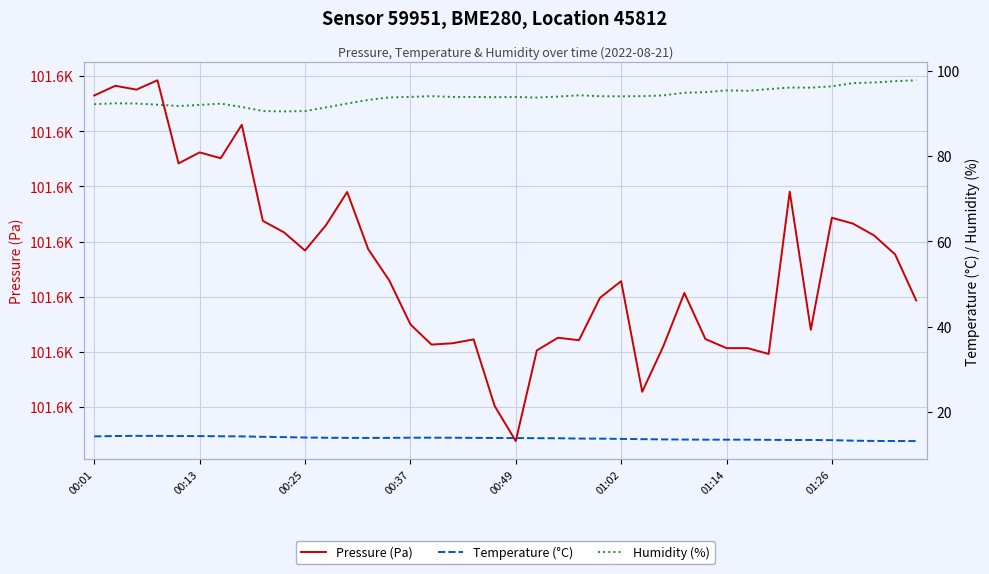

What is the spread (max minus min) of values at 17?

101606.9